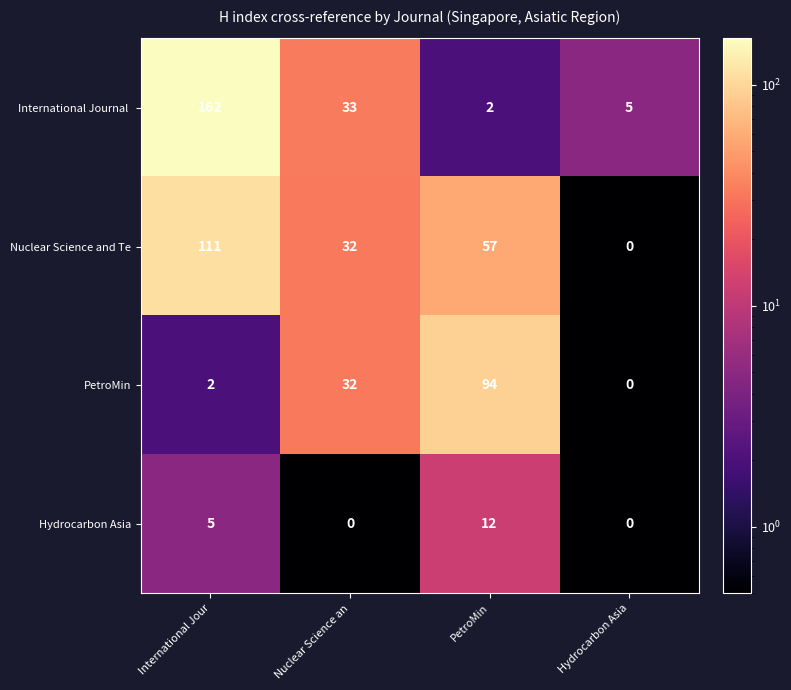

What value does the Hydrocarbon Asia series have at International Jour, to the nearest 5?

5